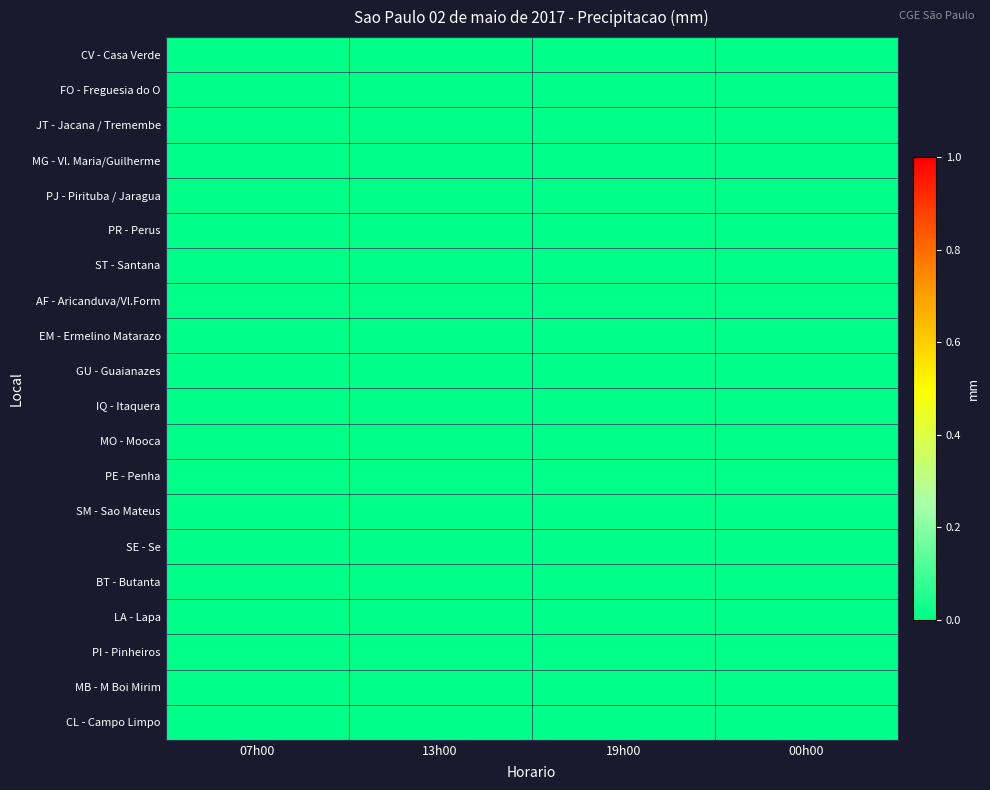

Which category has the lowest value across all series?

13h00